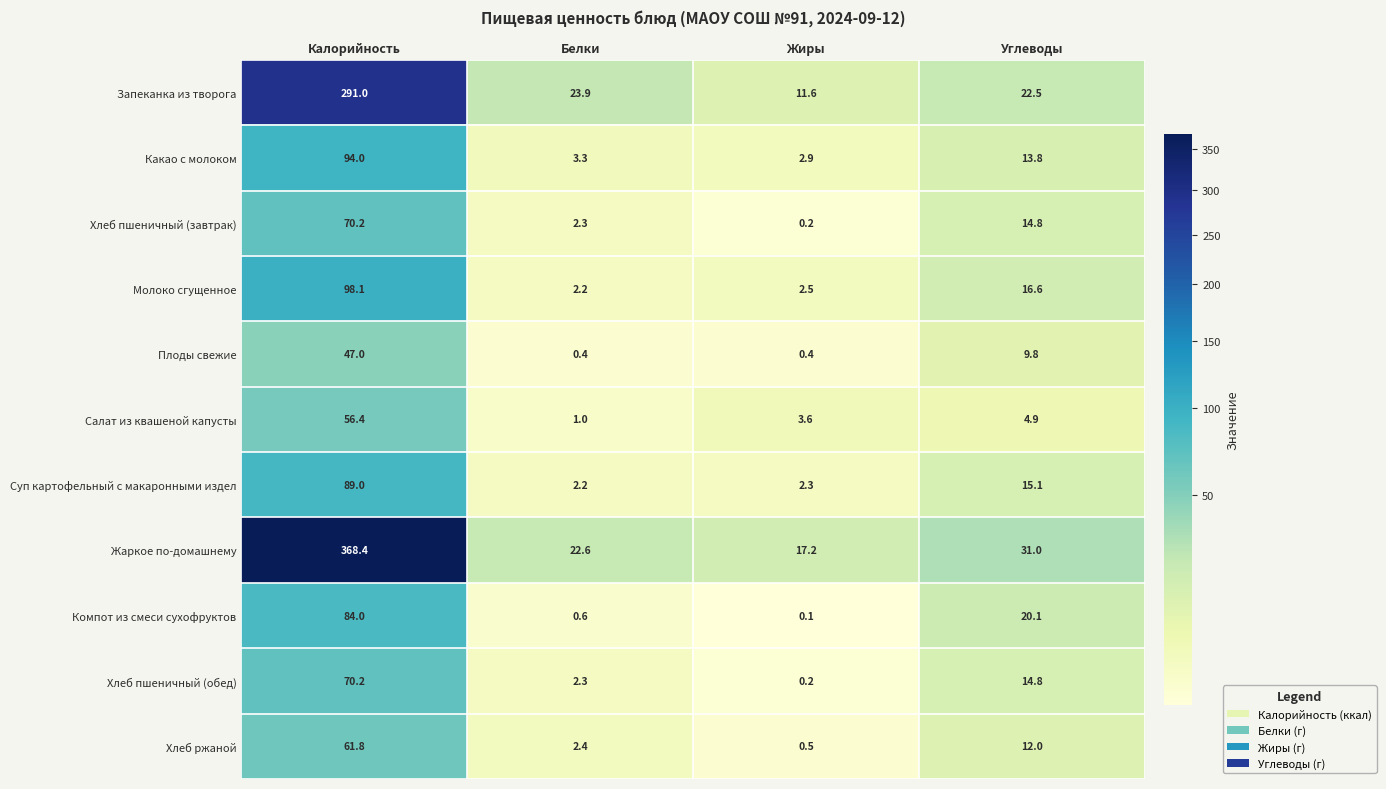

What is the total value across all series at Жиры?

41.5